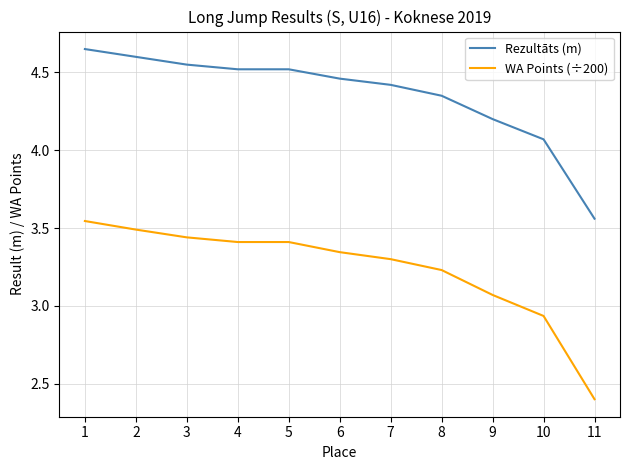

What is the average value of the Rezultāts (m) series?

4.4